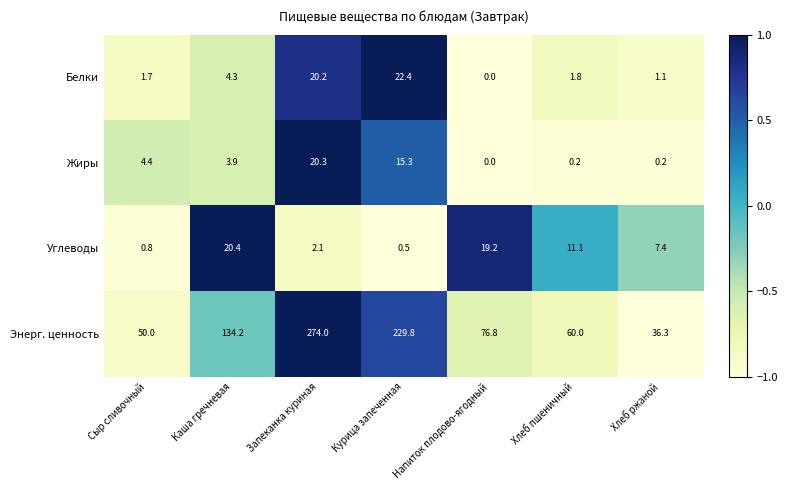

The Белки series shows 20.2 at Запеканка куриная. True or false?

True